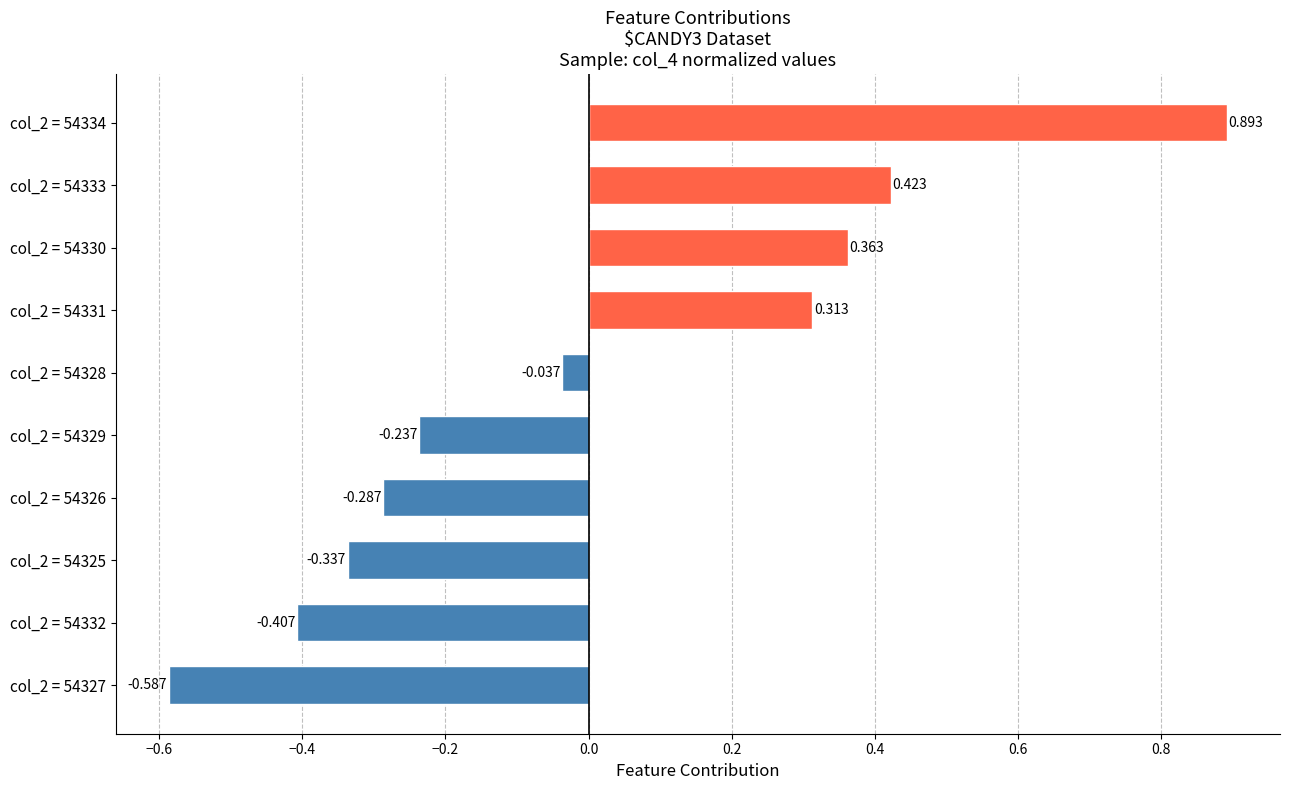

Rank the categories by value from highest to lowest.

col_2 = 54334, col_2 = 54333, col_2 = 54330, col_2 = 54331, col_2 = 54328, col_2 = 54329, col_2 = 54326, col_2 = 54325, col_2 = 54332, col_2 = 54327